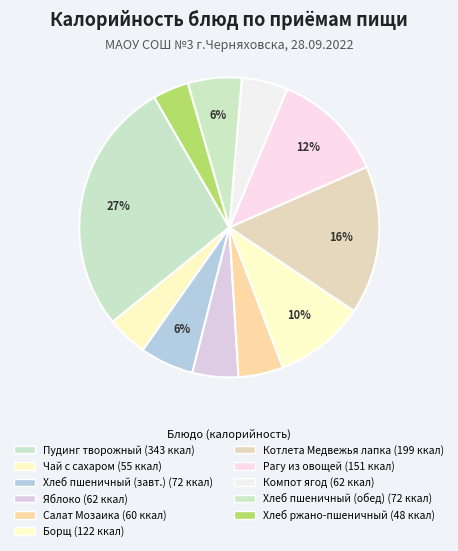

How many slices are in this pie chart?

11